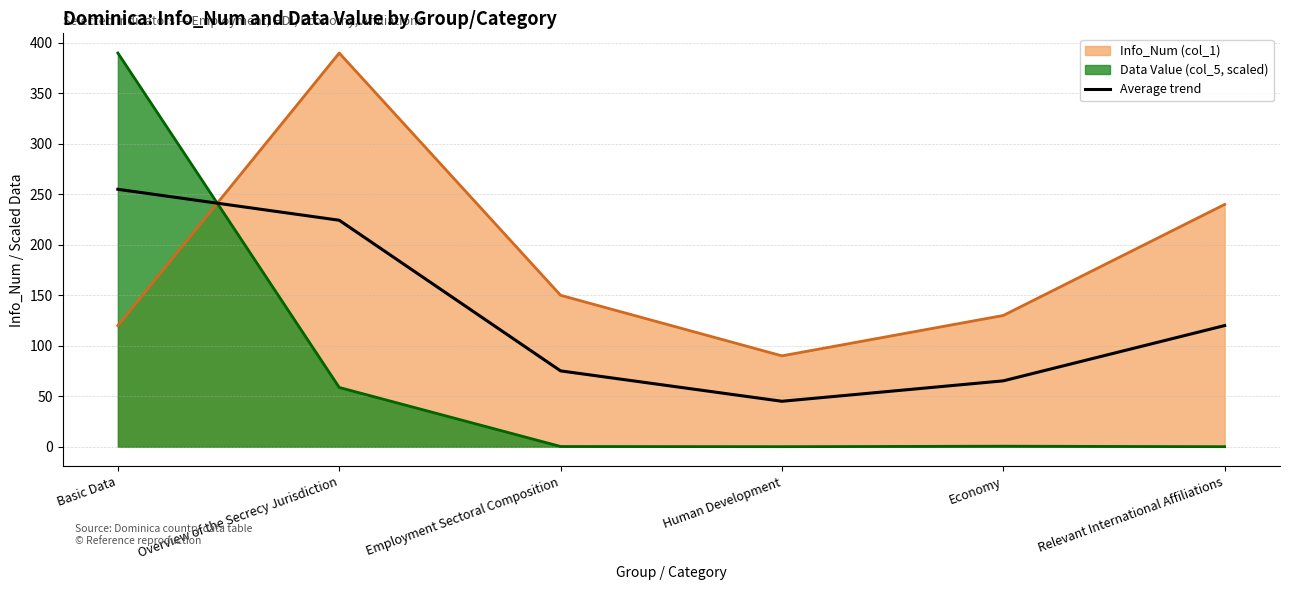

Does the chart have visible grid lines?

Yes